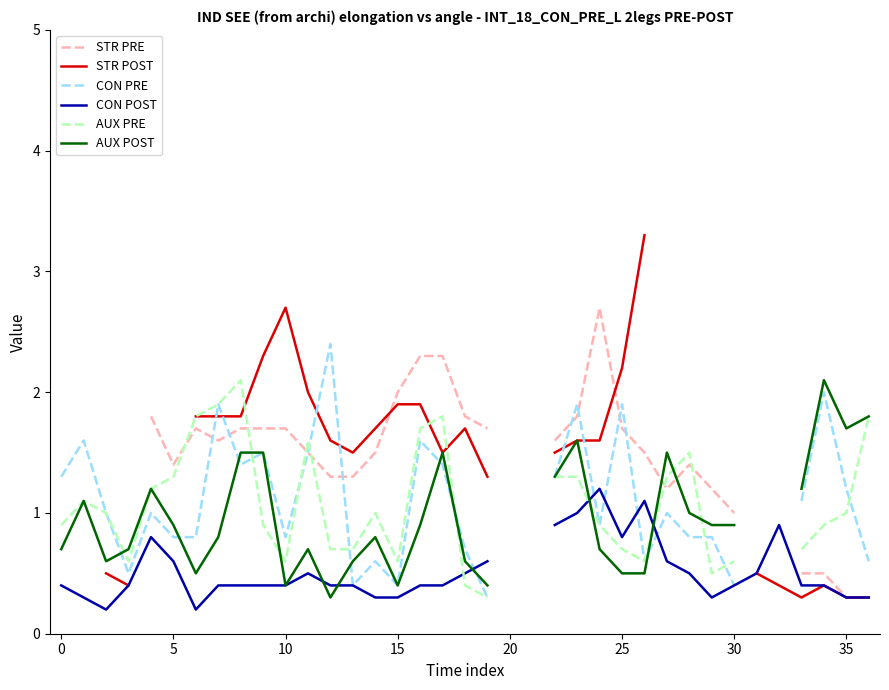

How many data points does each series have?

37